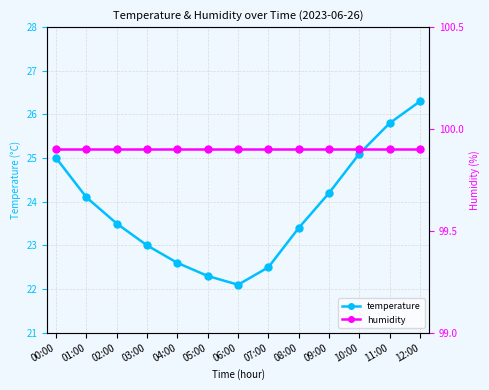

Which series changed the most between 00:00 and 09:00?

temperature